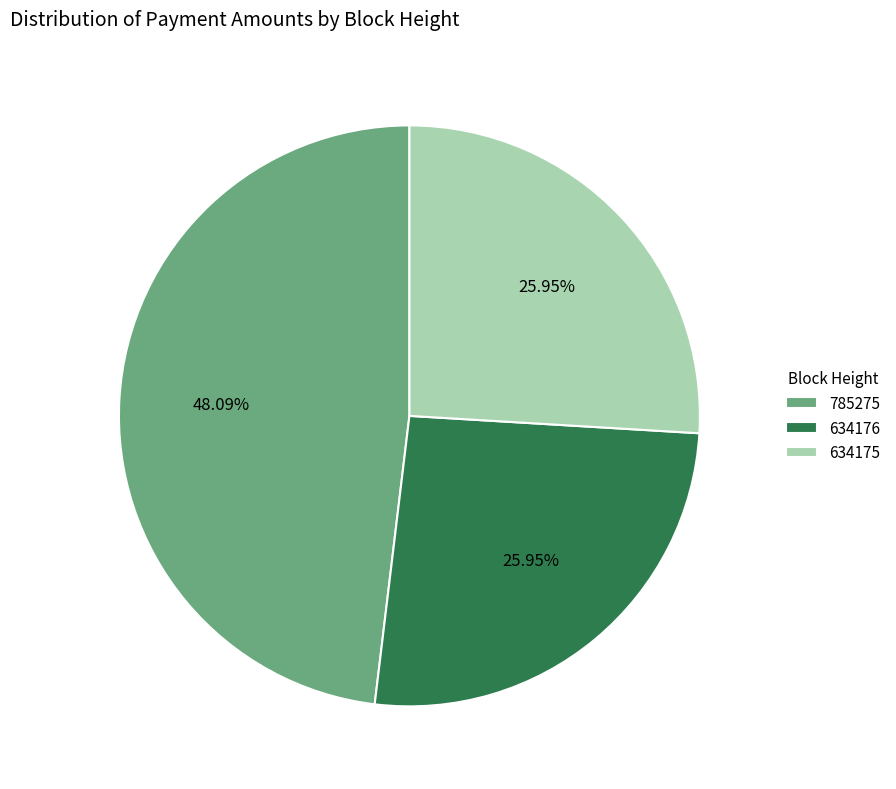

How many slices are in this pie chart?

3